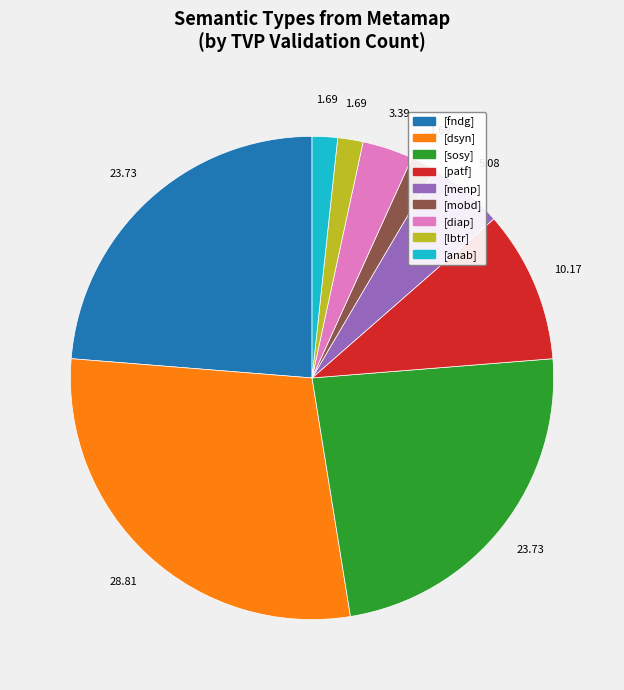

Is the sum of [dsyn] and [mobd] greater than half?

No